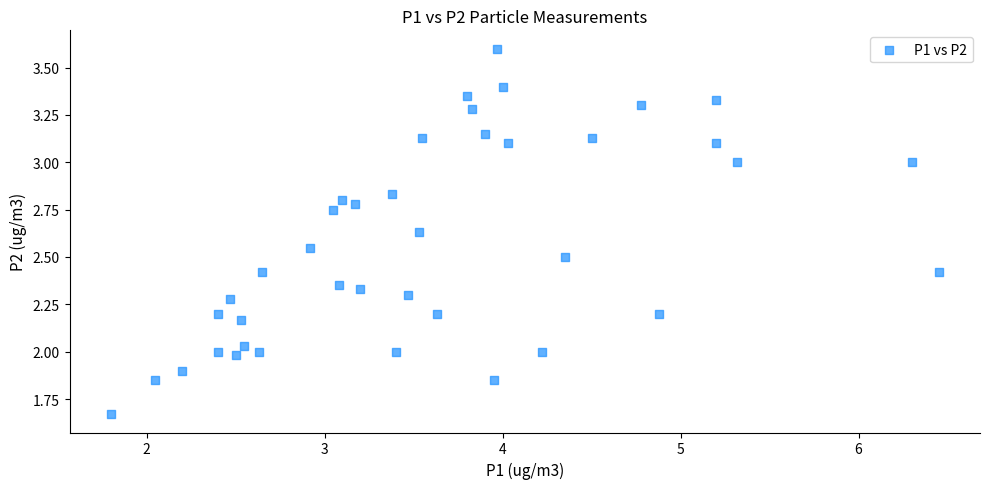

What is the range of X values (max minus min)?

4.7